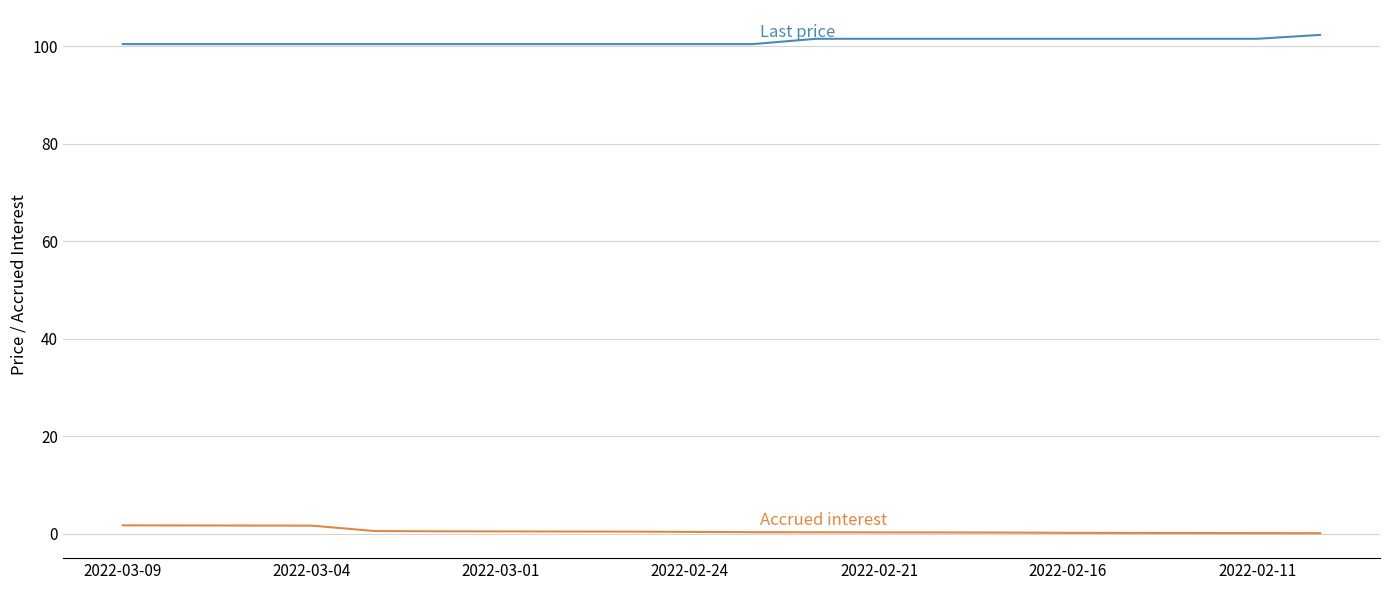

What is the maximum value shown in the chart?

102.3